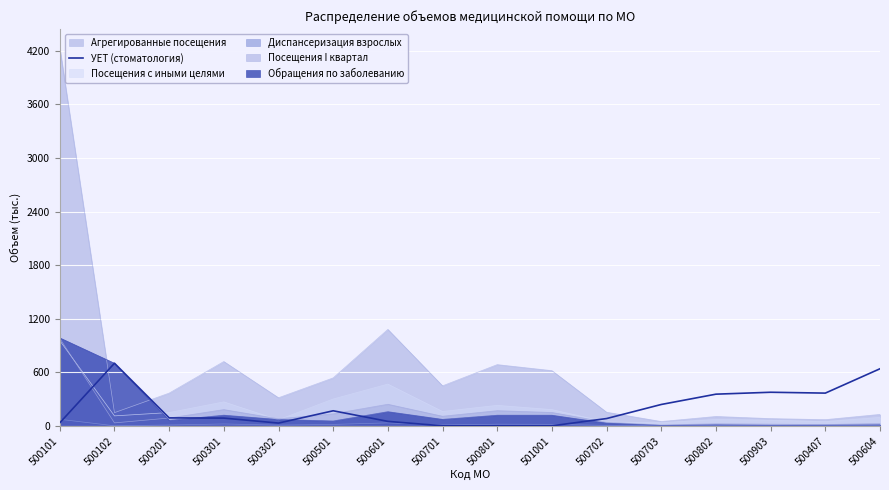

What is the sum of all values?

3215.2